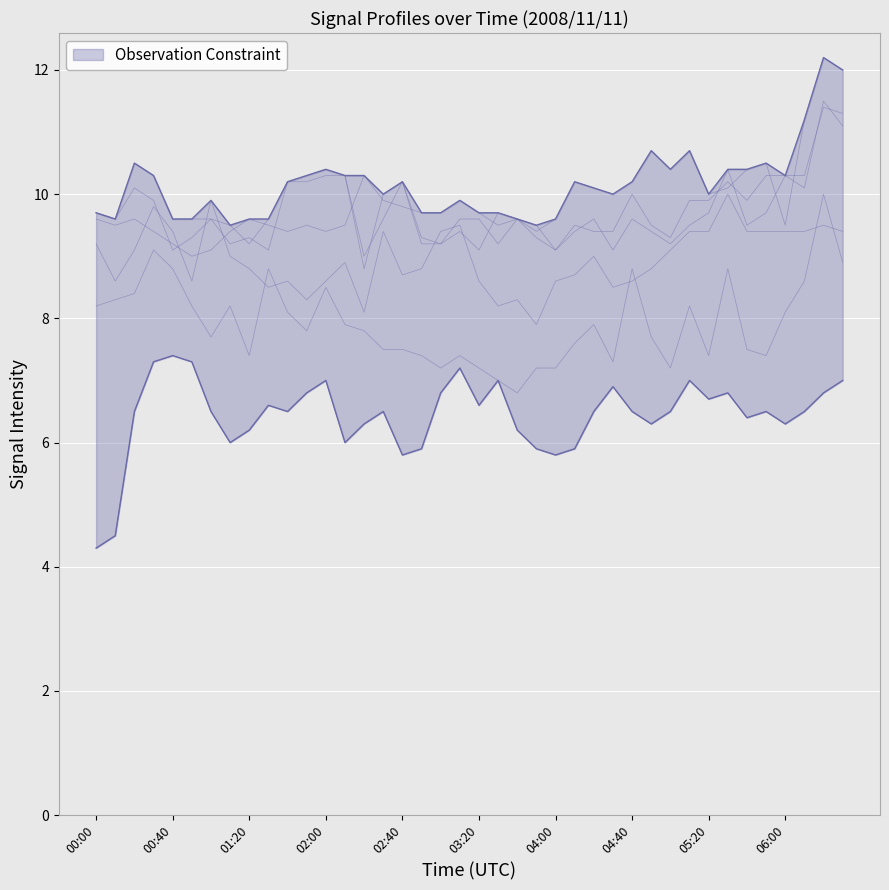

The 3.819 series shows 5.9 at 02:50. True or false?

True